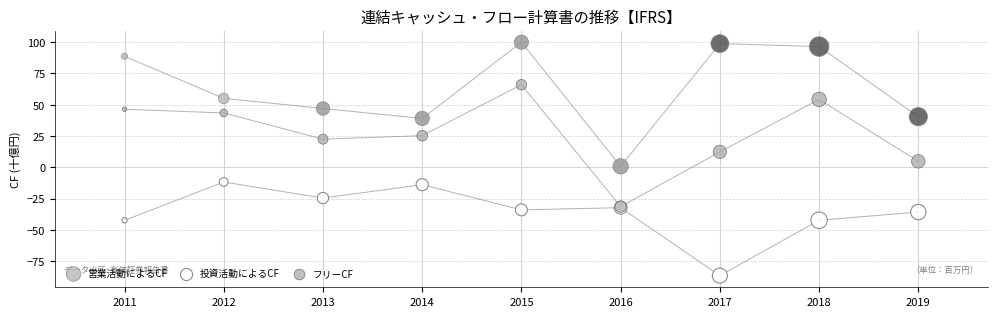

Which series has the widest spread of Y values?

営業活動によるCF